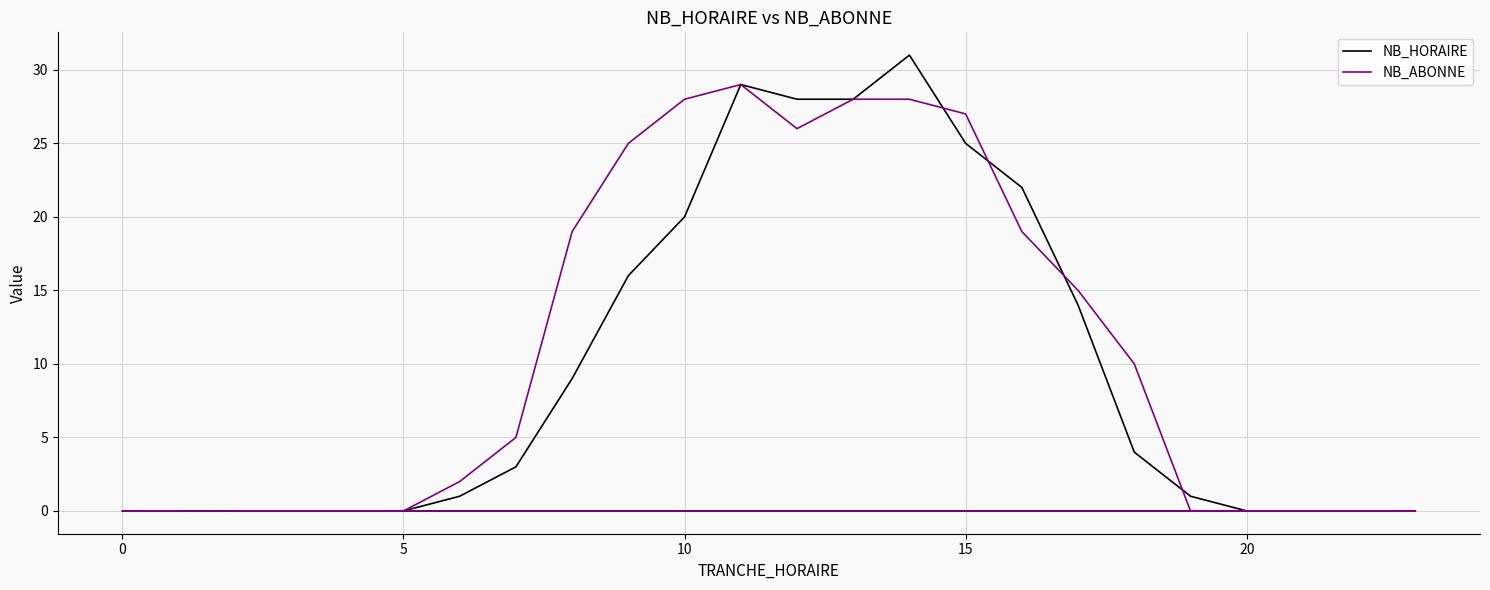

How many data points in NB_ABONNE are less than 5?

12